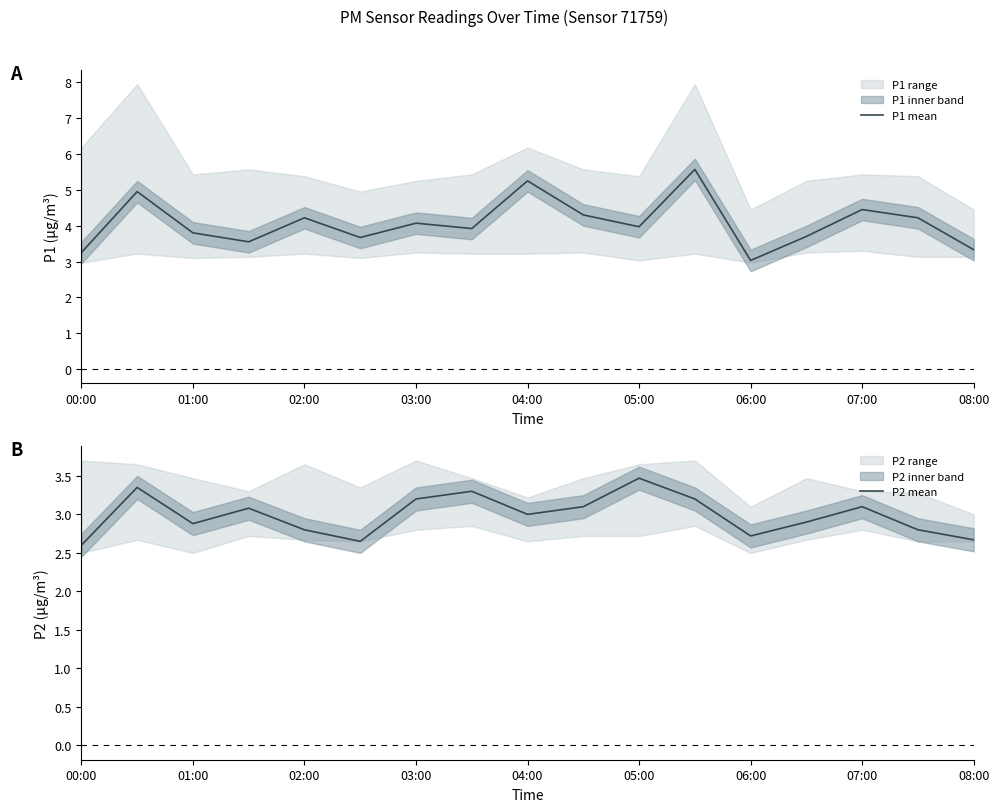

Which series has the widest spread of values?

P1 mean